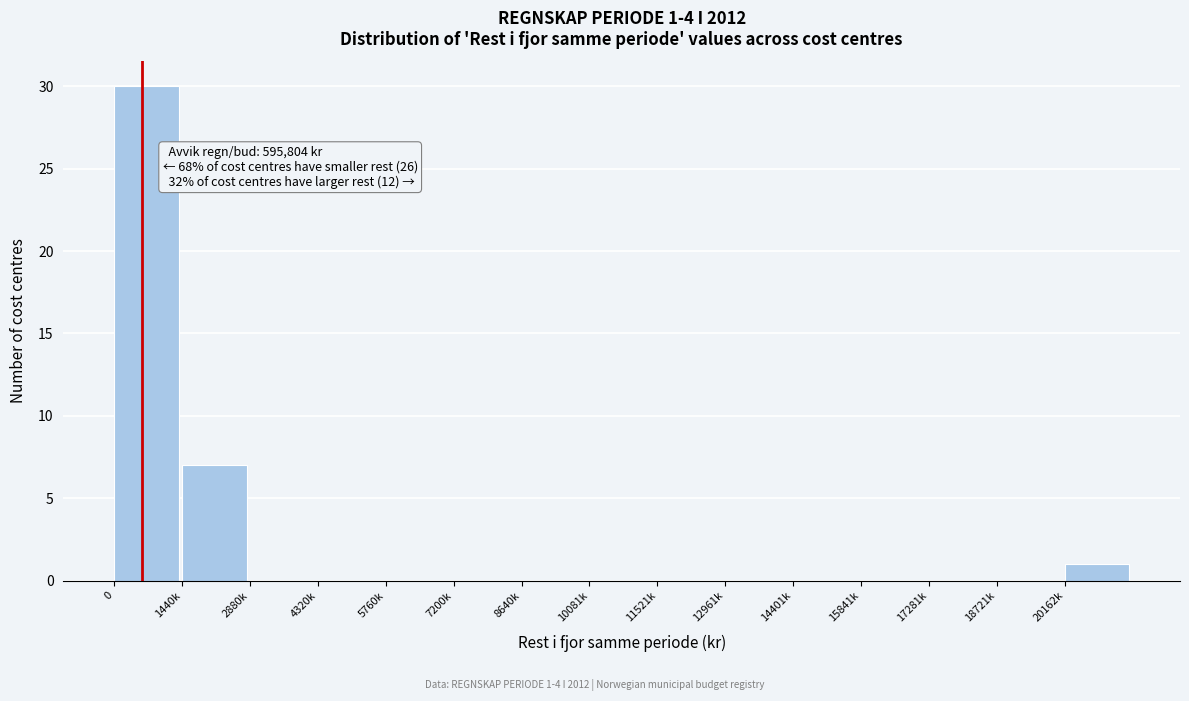

Reading right to left, what are all the values shown in this chart?

20162k=1	18721k=0	17281k=0	15841k=0	14401k=0	12961k=0	11521k=0	10081k=0	8640k=0	7200k=0	5760k=0	4320k=0	2880k=0	1440k=7	0=30